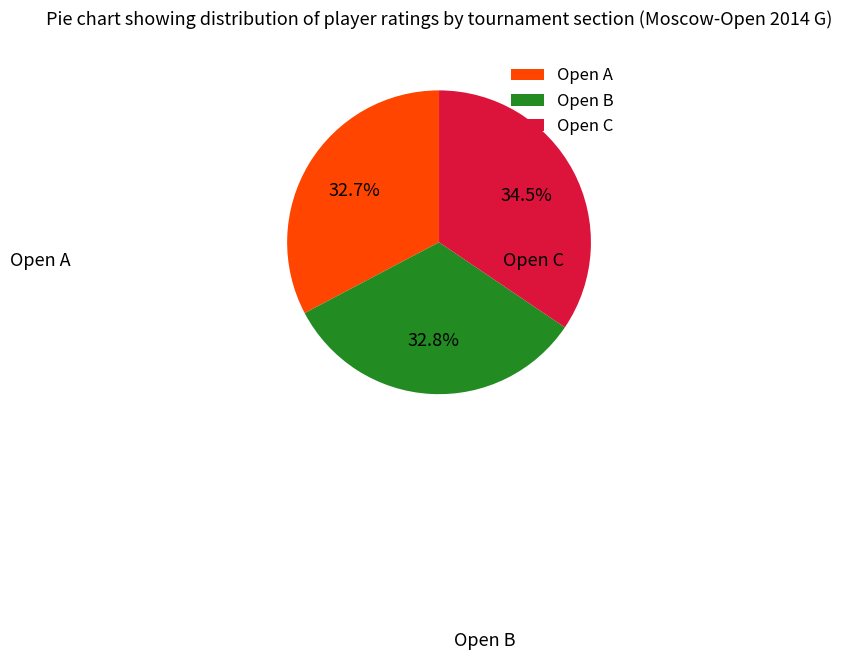

Between Open C and Open A, which is larger?

Open C